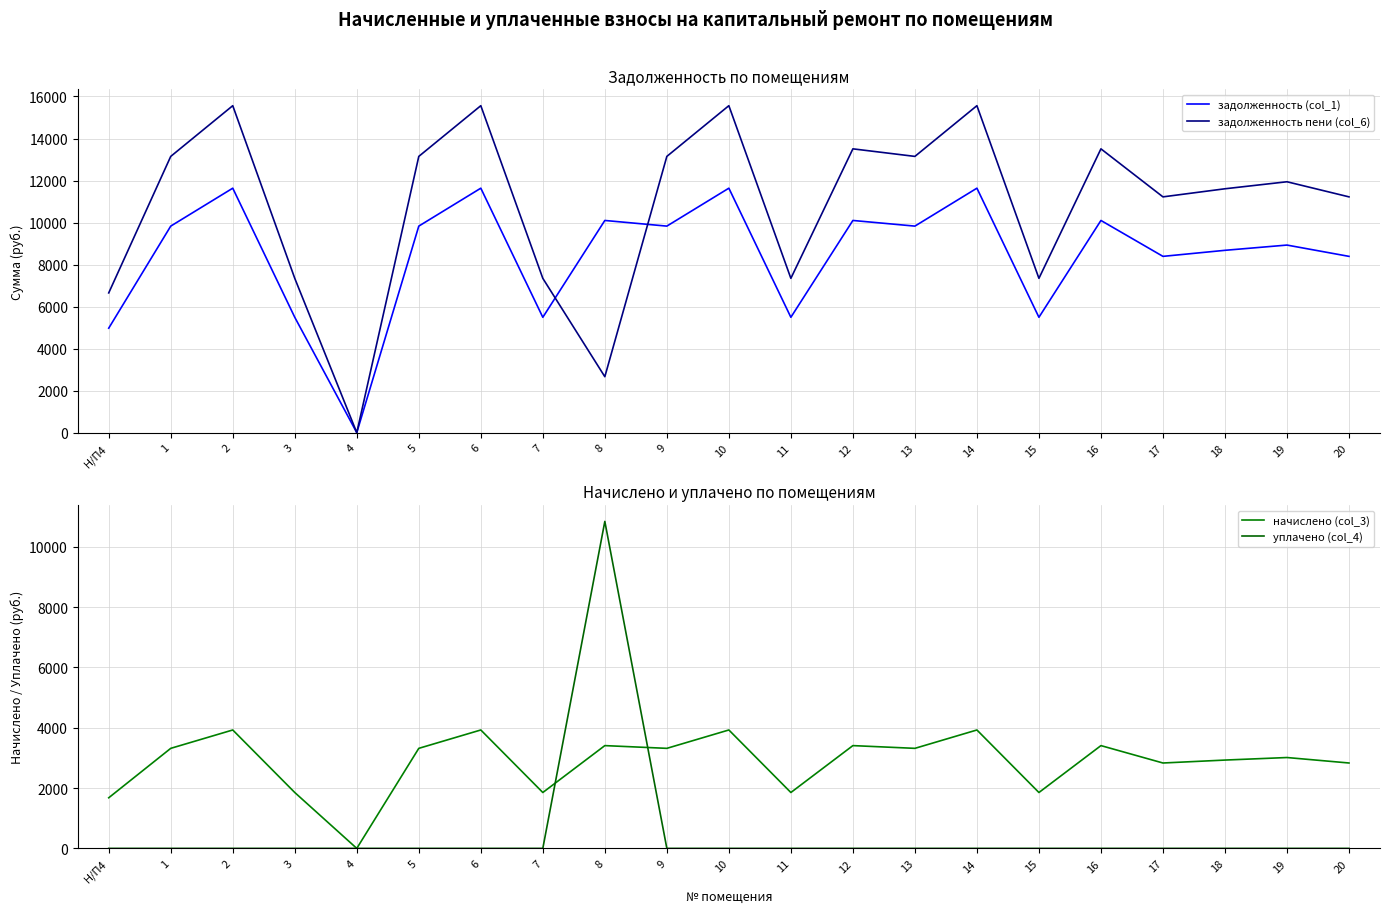

Which series has the largest total across all categories?

задолженность пени (col_6)